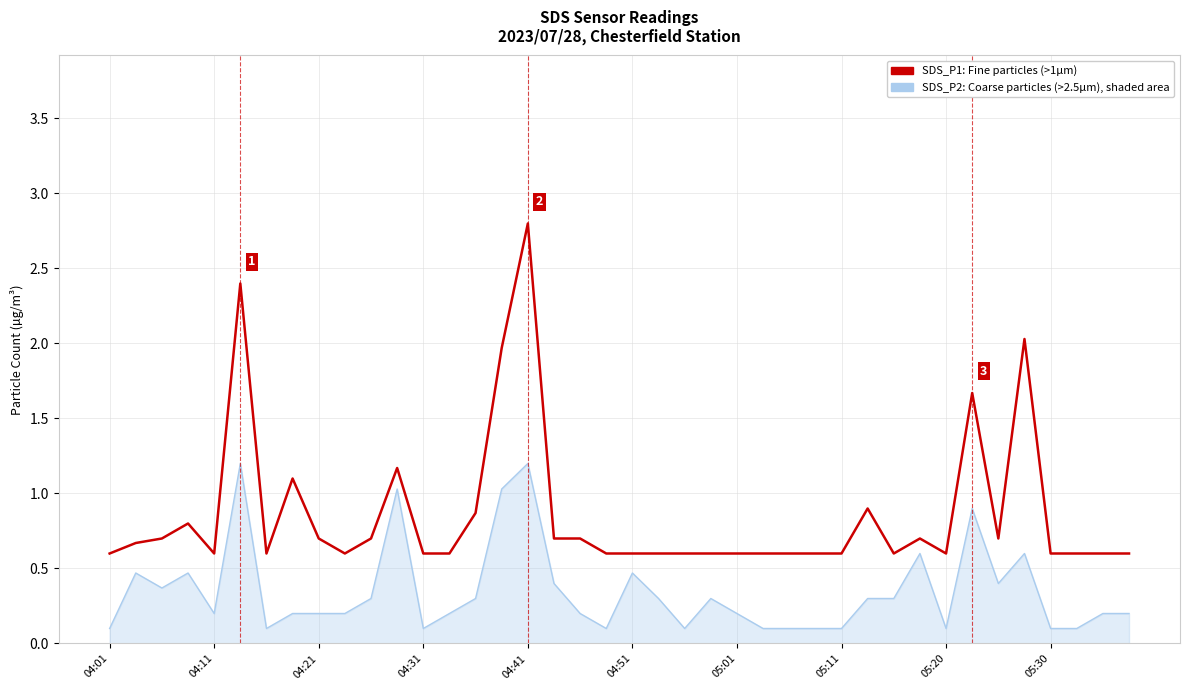

What is the maximum value shown in the chart?

2.8